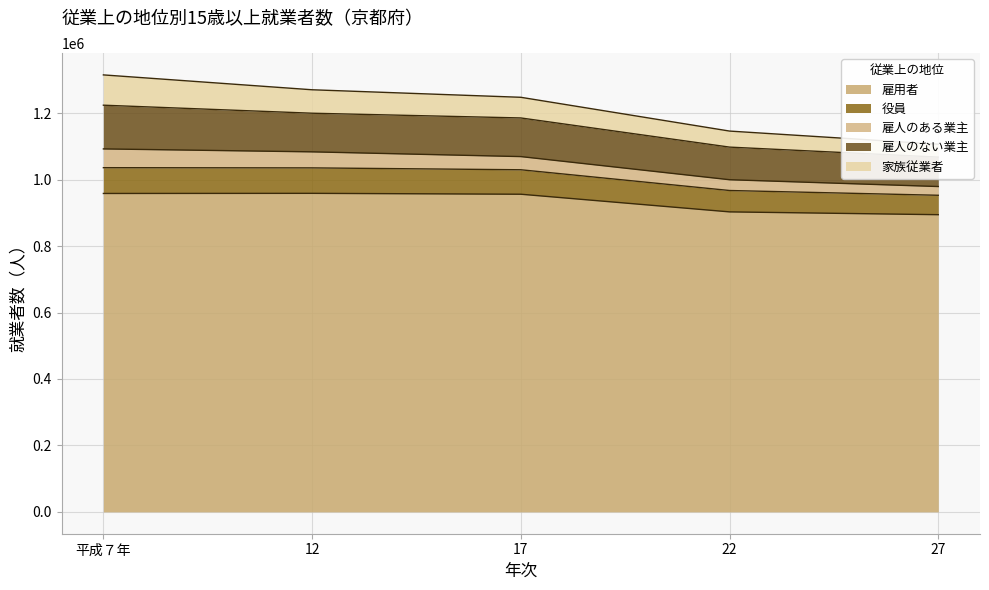

What is the average value of the 雇用者 series?

934037